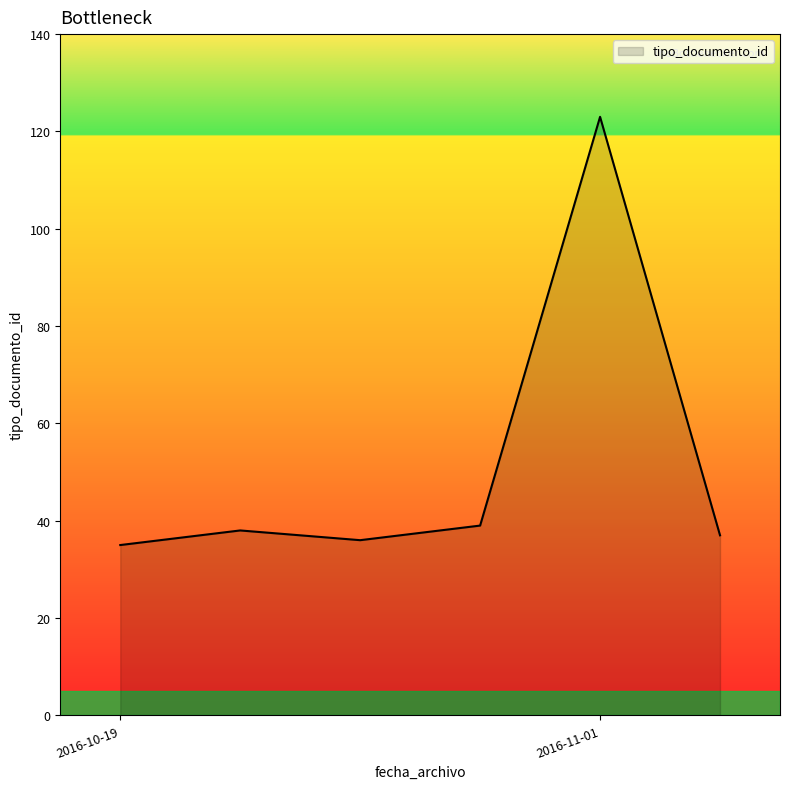

What is the difference between the maximum and second lowest values?

87